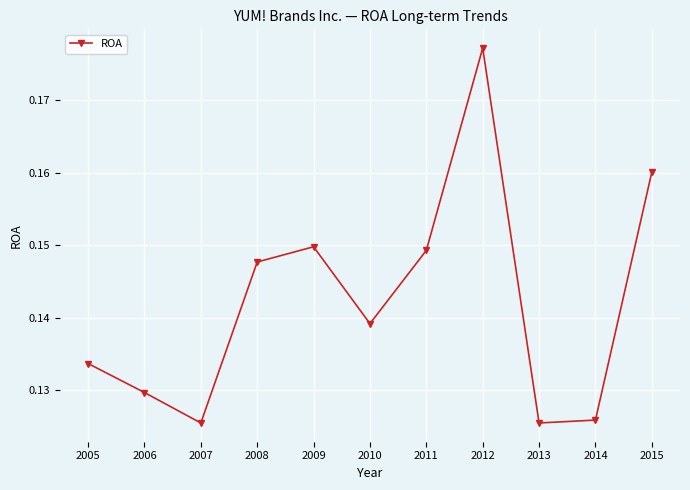

Does the chart have visible grid lines?

Yes